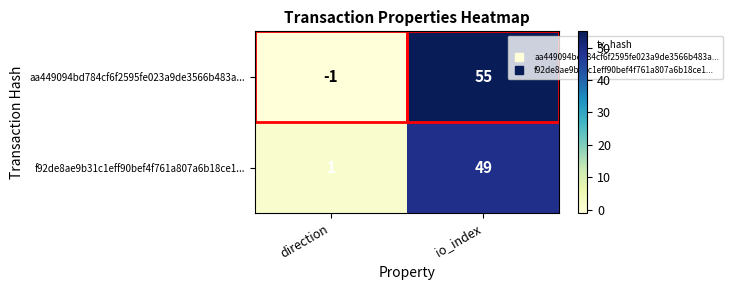

List the series in order of their overall mean, highest first.

aa449094bd784cf6f2595fe023a9de3566b483a..., f92de8ae9b31c1eff90bef4f761a807a6b18ce1...